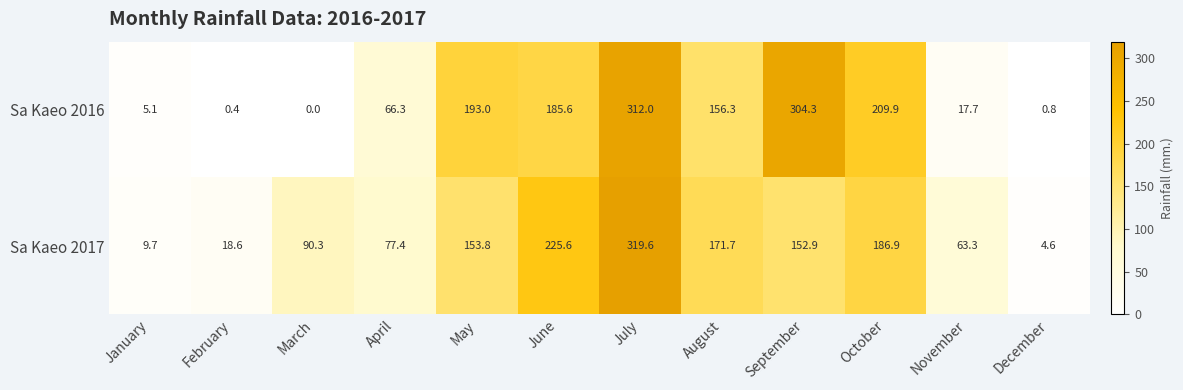

The Sa Kaeo 2016 series shows -115.5 at March. True or false?

False